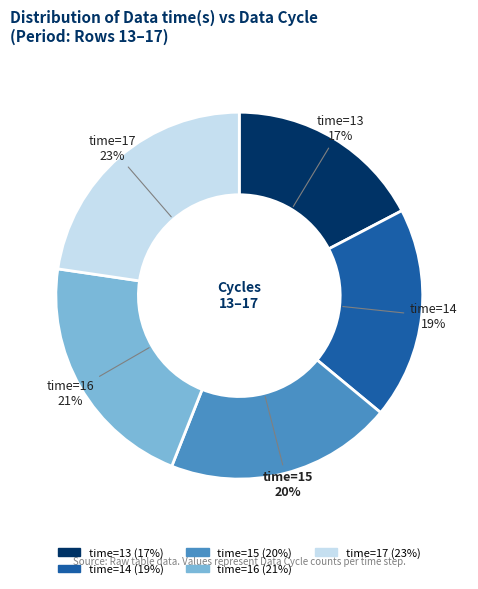

Does any single category account for the majority?

No